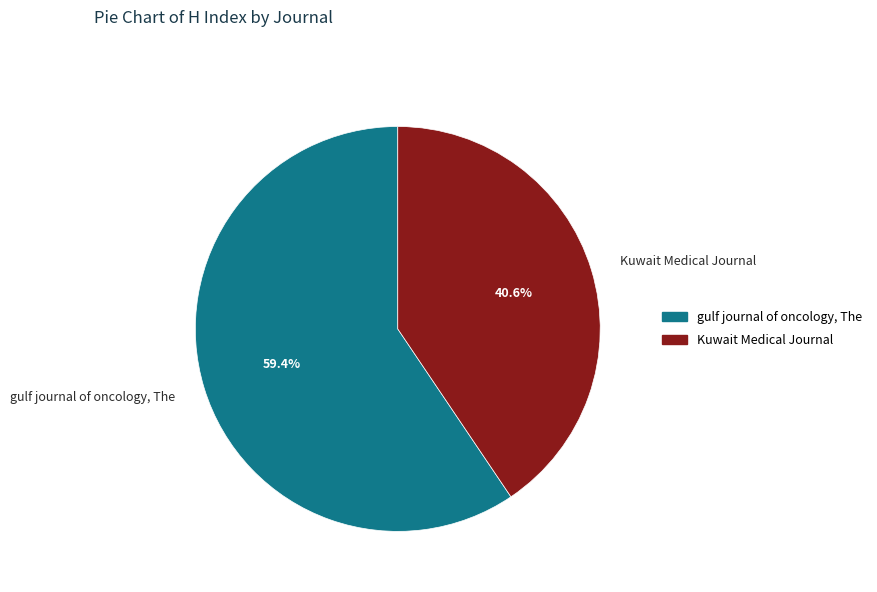

To the nearest percent, what is the difference between the largest and smallest slice percentages?

19%